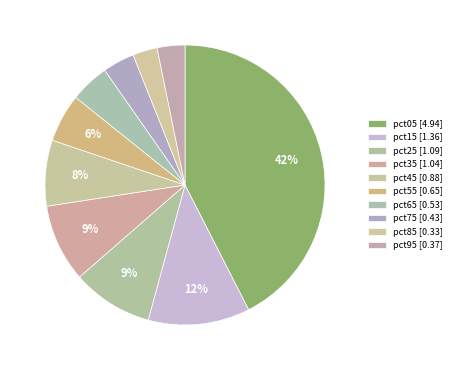

Count the number of slices in the pie.

10